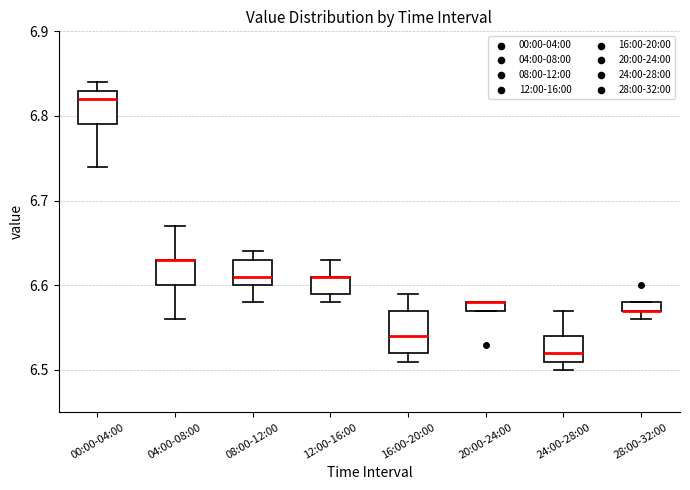

Comparing the boxes themselves (not the whiskers), which one is the tallest?

16:00-20:00